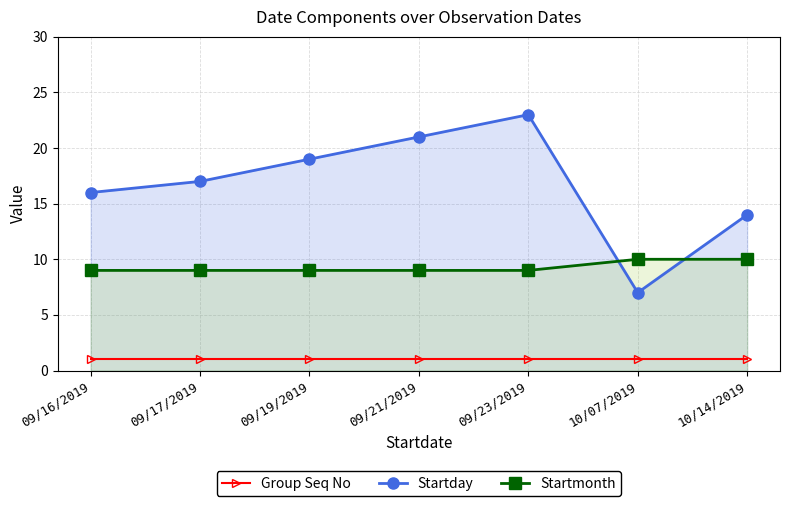

What is the difference between the second highest and second lowest values in the Startday series?

7